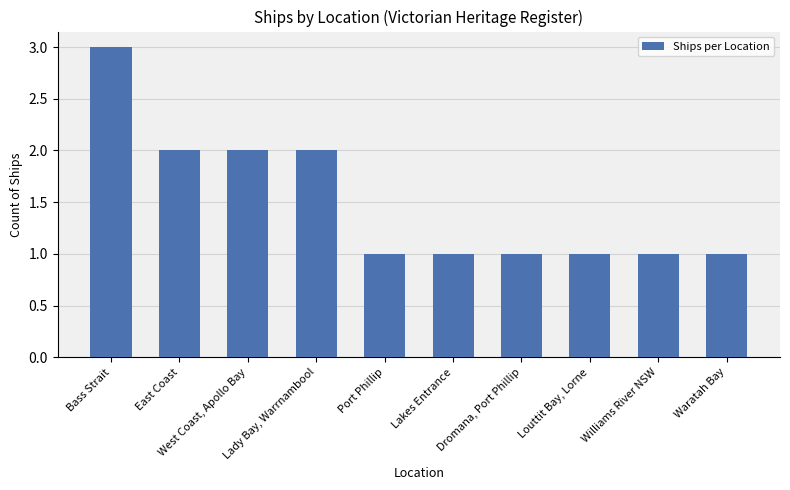

Reading right to left, extract all data points from this chart.

1	1	1	1	1	1	2	2	2	3